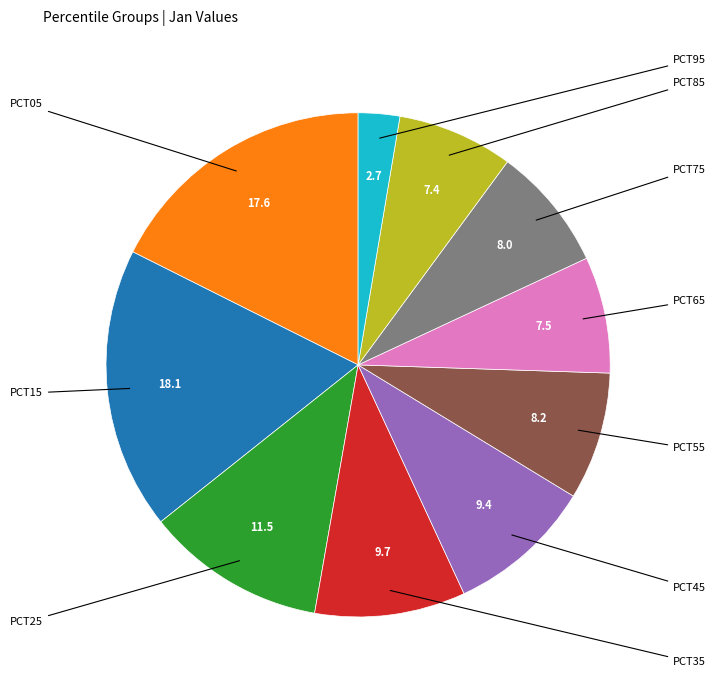

Count the number of slices in the pie.

10